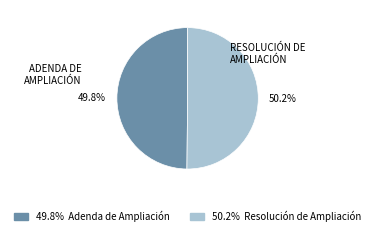

To the nearest percent, what is the average slice percentage?

50%